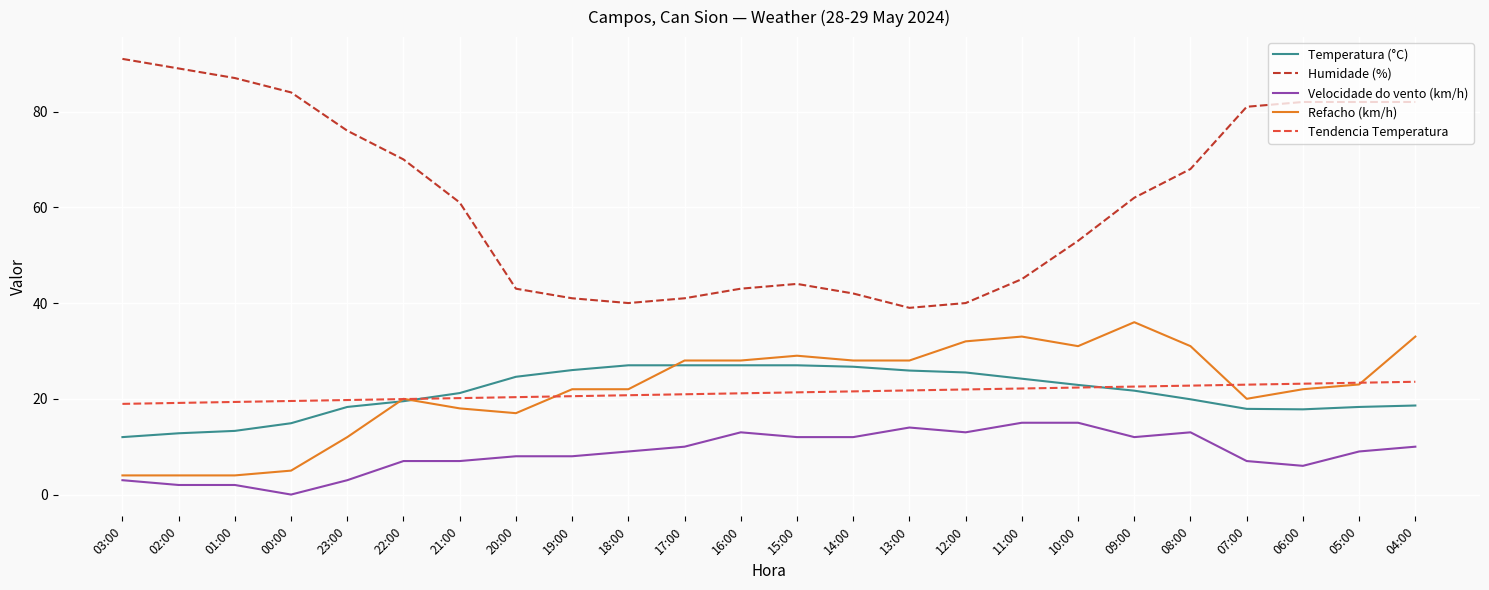

Is it true that Tendencia Temperatura equals 14.3 at 15:00?

False